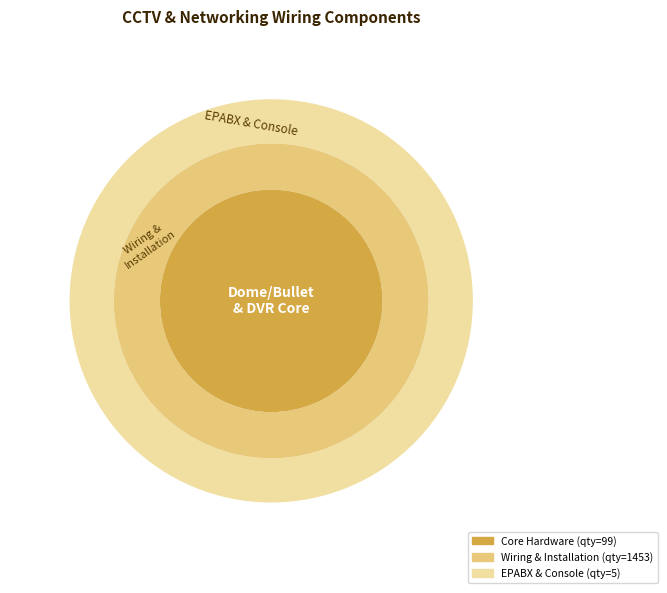

Which category accounts for the majority?

Networking wiring